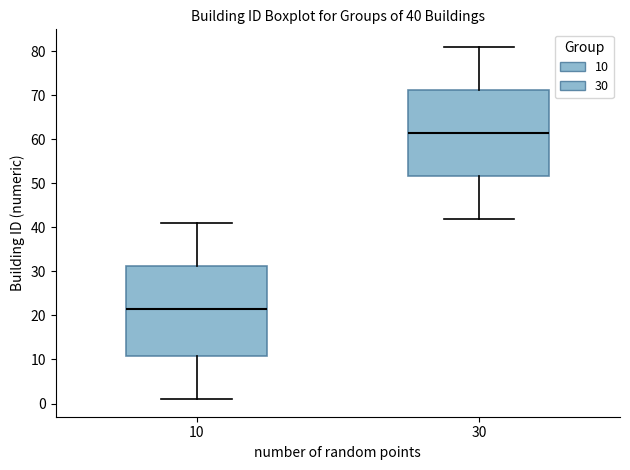

Comparing the boxes themselves (not the whiskers), which one is the tallest?

10